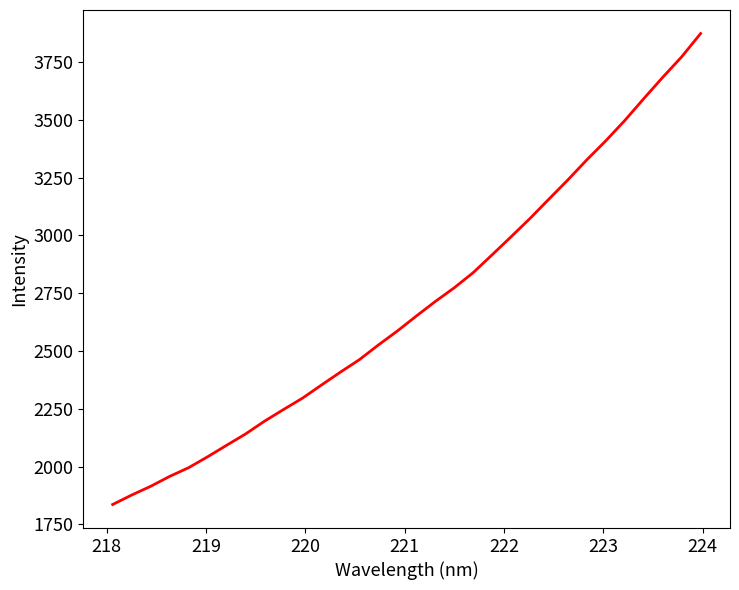

What is the difference between the maximum and minimum values?

2036.2